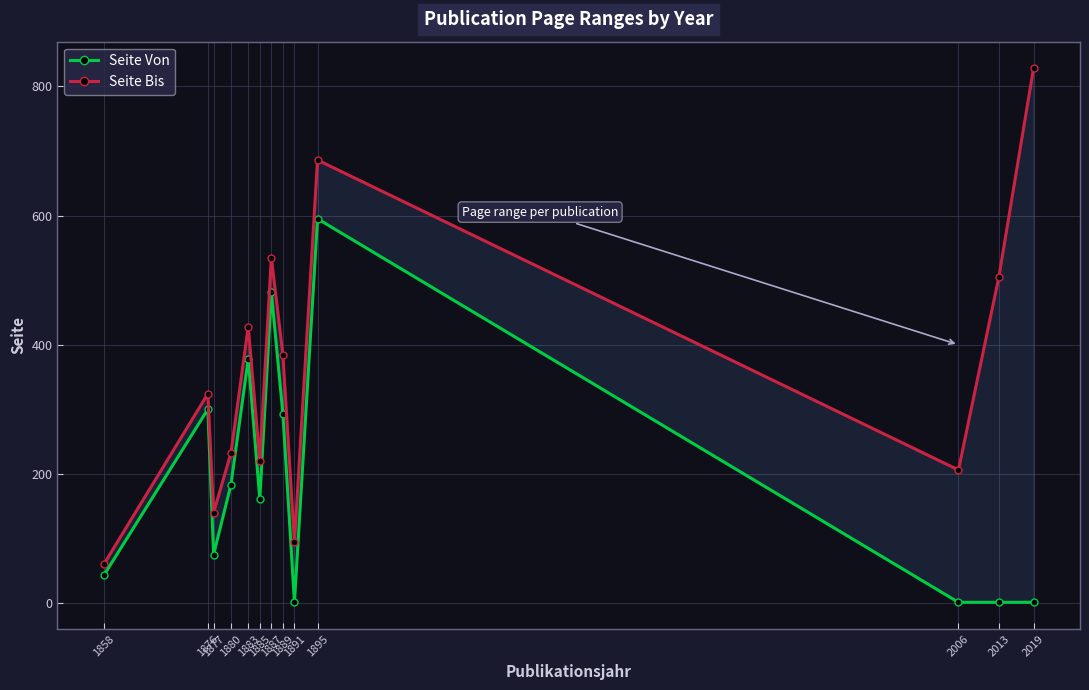

What is the difference between the Seite Bis values at 1885 and 1877?

80